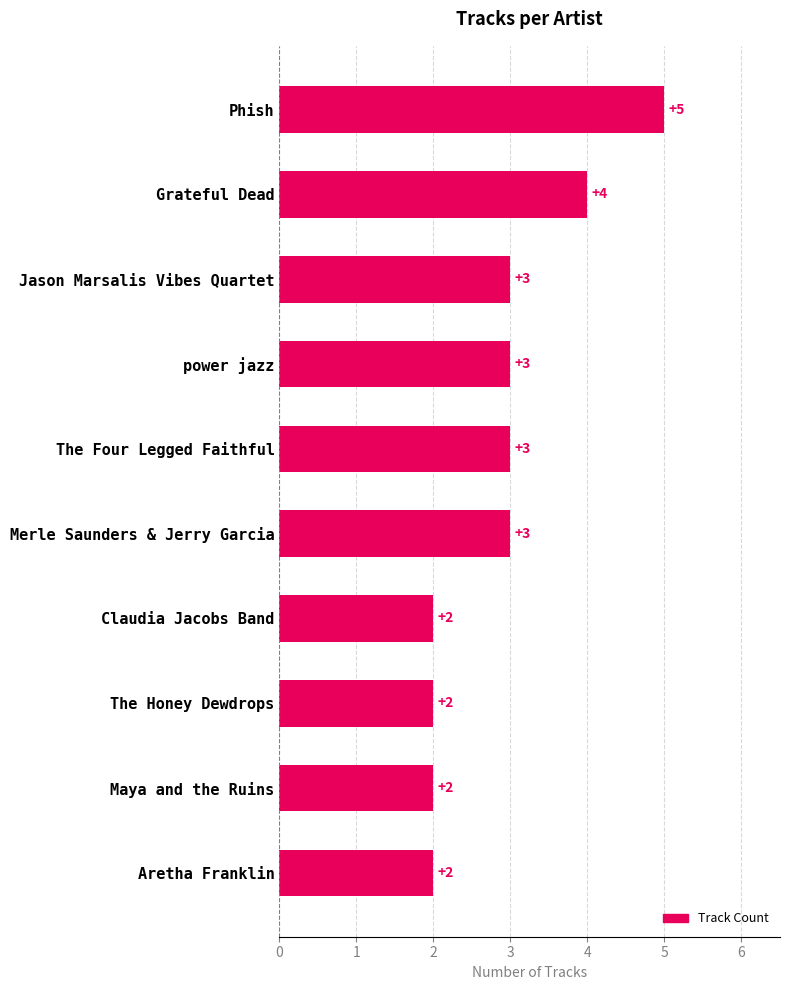

What is the greatest value displayed?

5